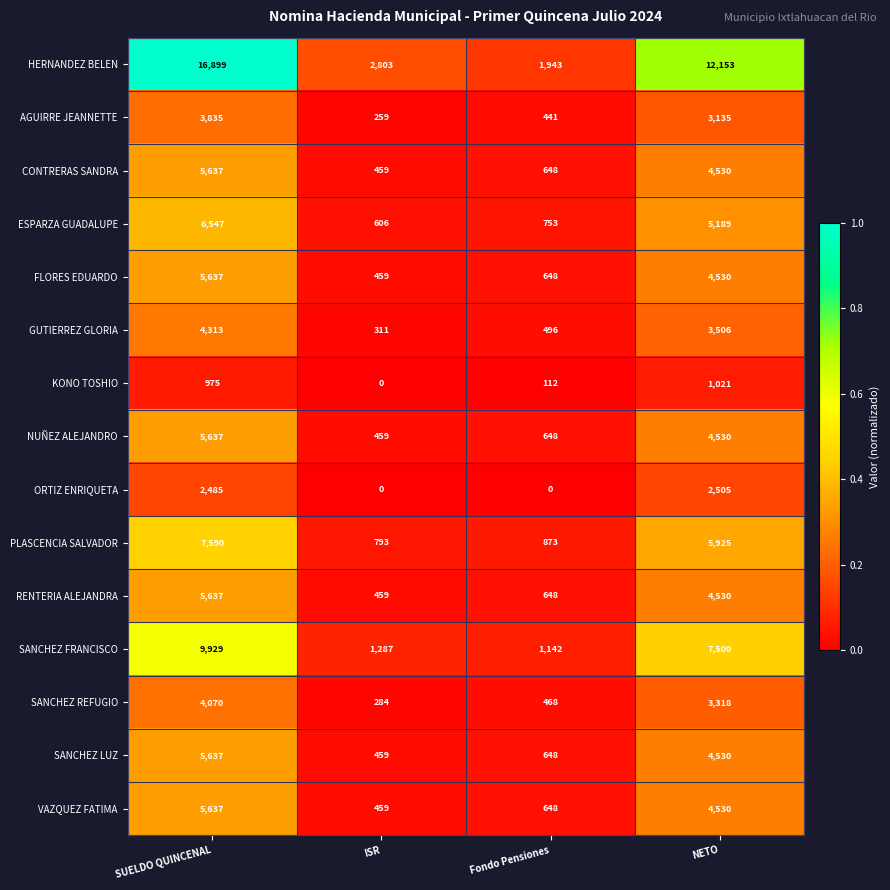

At which label is SANCHEZ FRANCISCO closest to 5535?

NETO